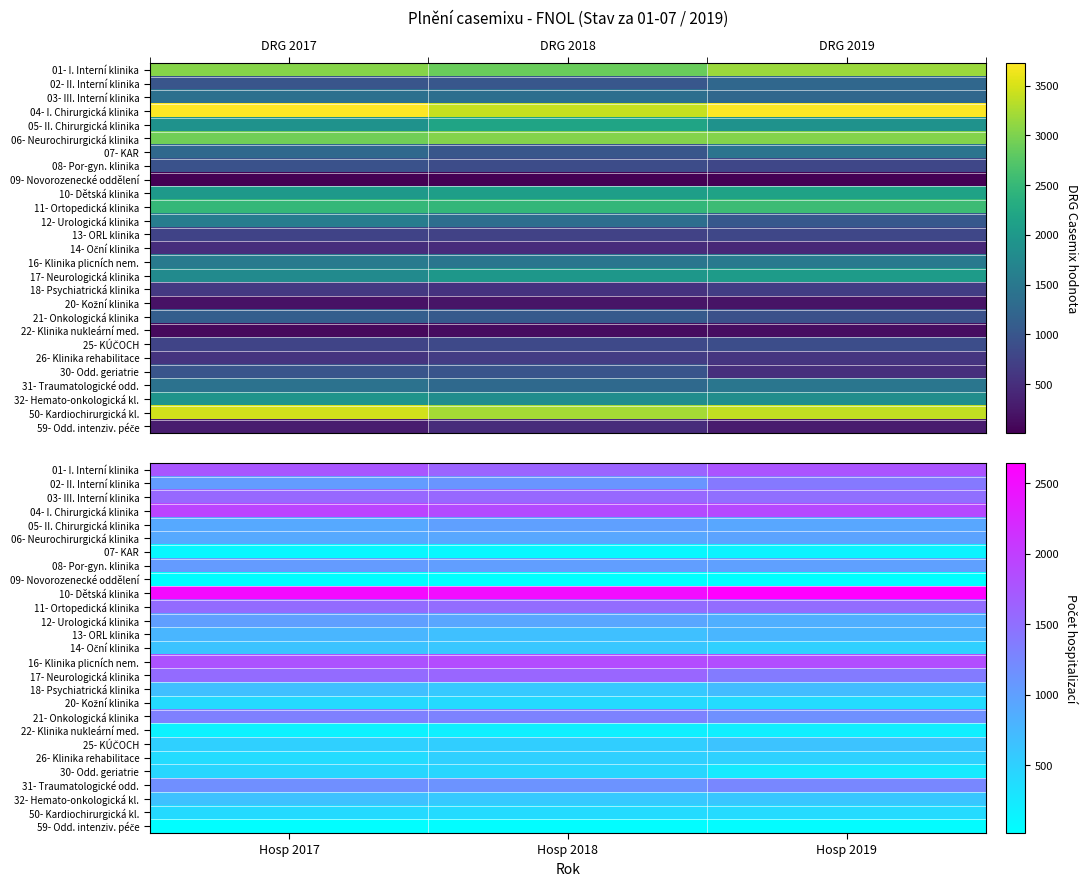

What is the sum of all 05- II. Chirurgická klinika values?

2835